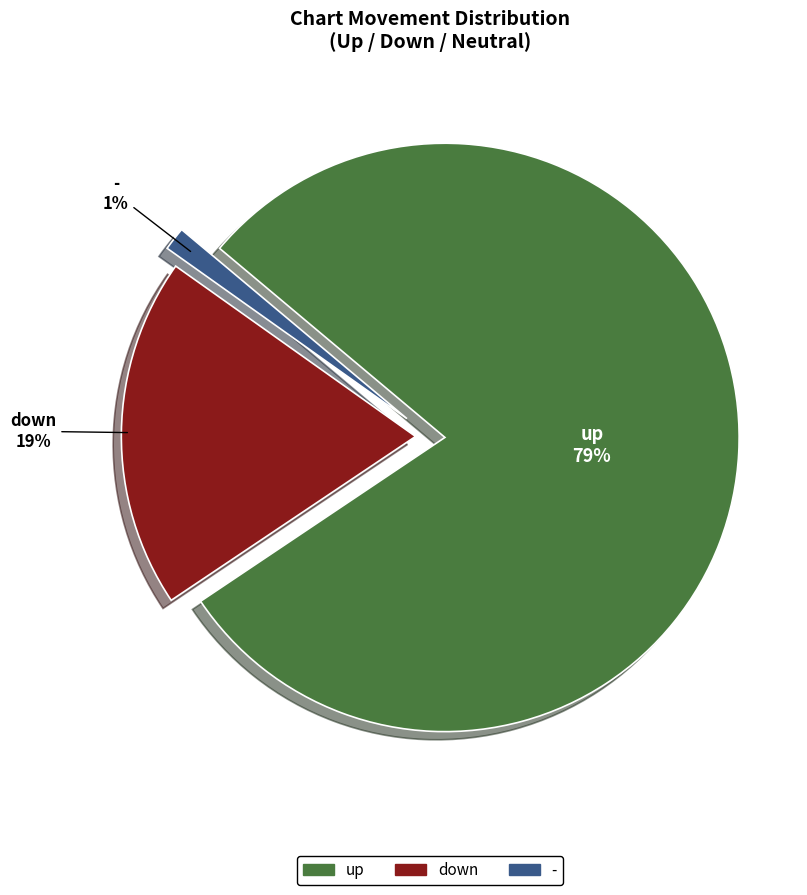

To the nearest percent, what percentage of the pie is -?

1%